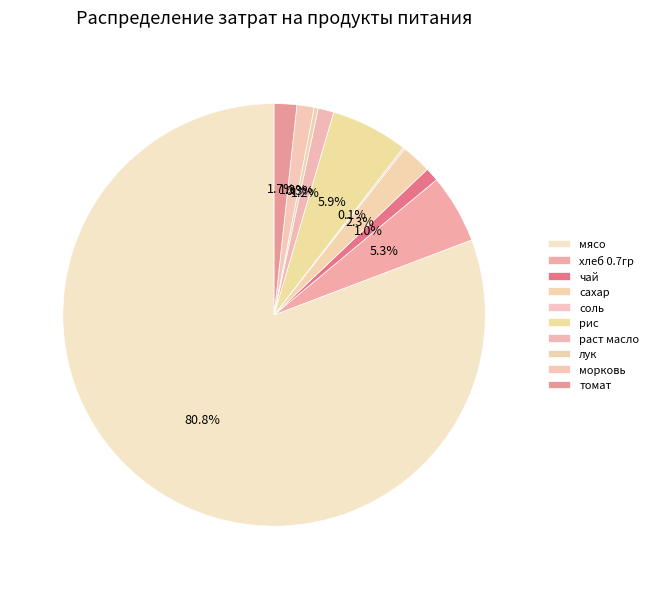

The чай slice represents 11% of the pie. True or false?

False